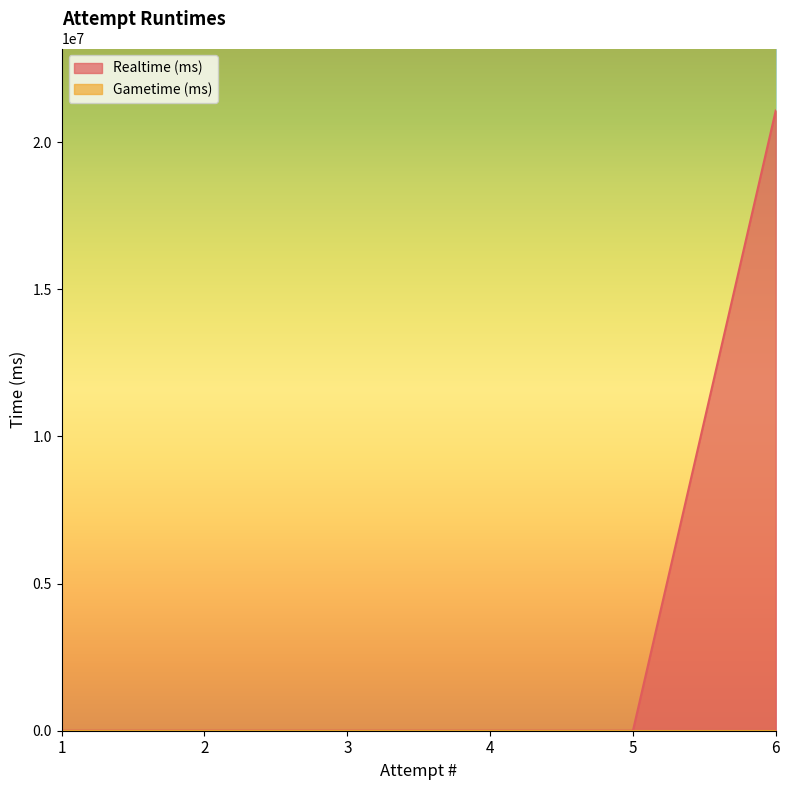

What value does the data have at 6, to the nearest 50?

21071450